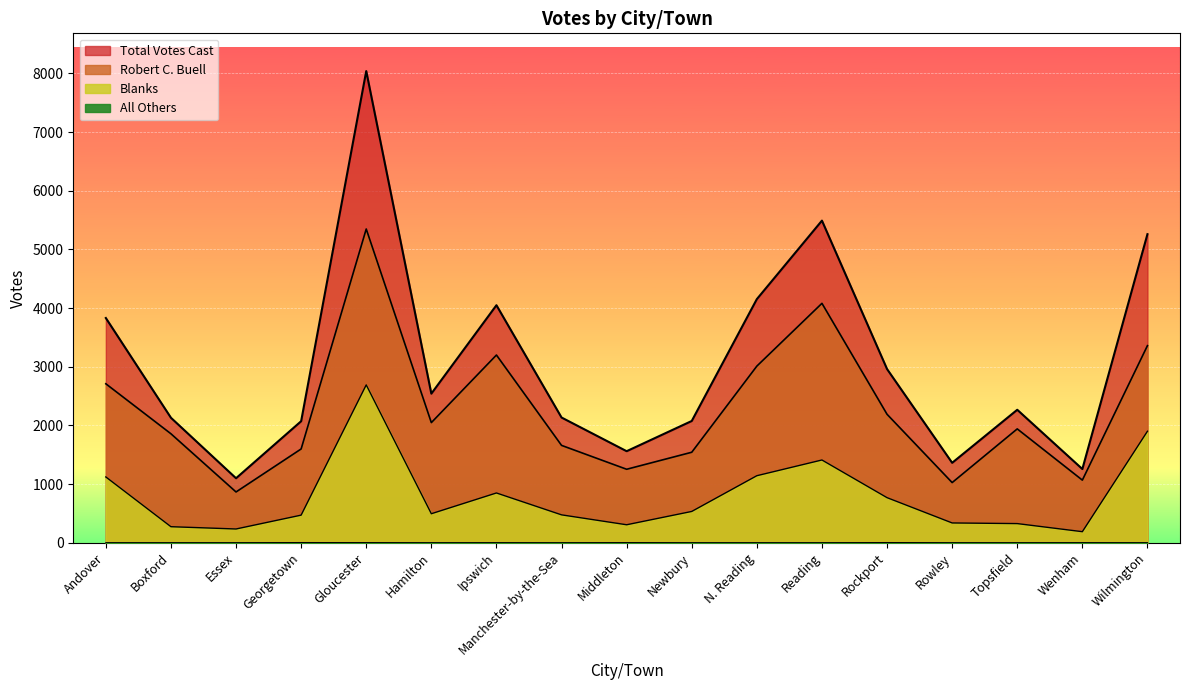

How many lines are shown in the chart?

4